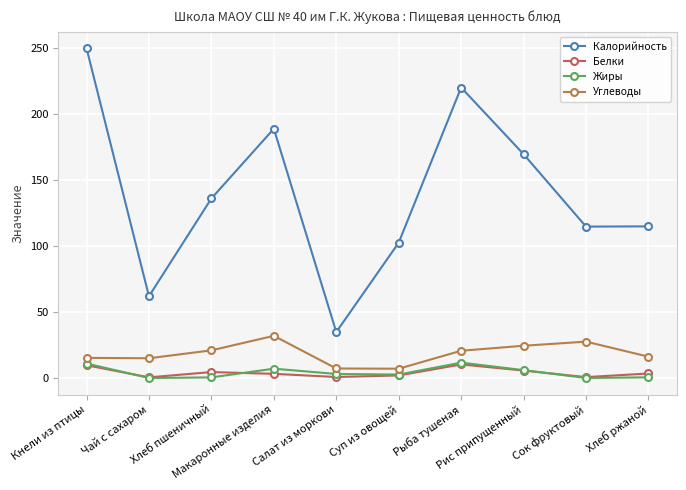

What position from the right is Рис припущенный?

3